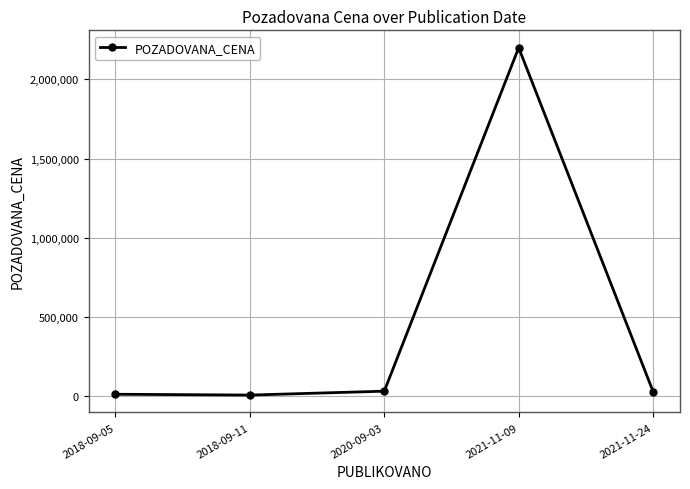

What is the label of the 4th point from the right?

2018-09-11